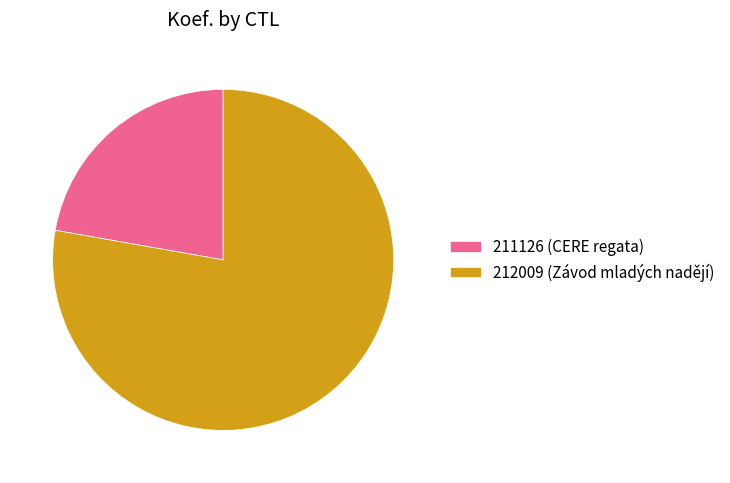

Rank the categories by value from highest to lowest.

212009 (Závod mladých nadějí), 211126 (CERE regata)